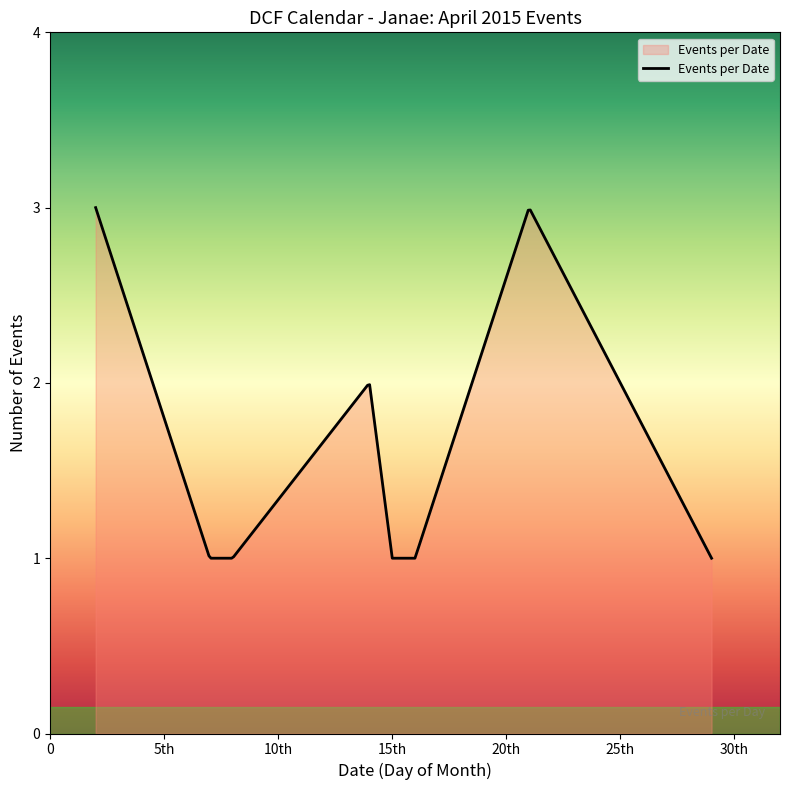

Does the chart display data point markers on the line(s)?

No